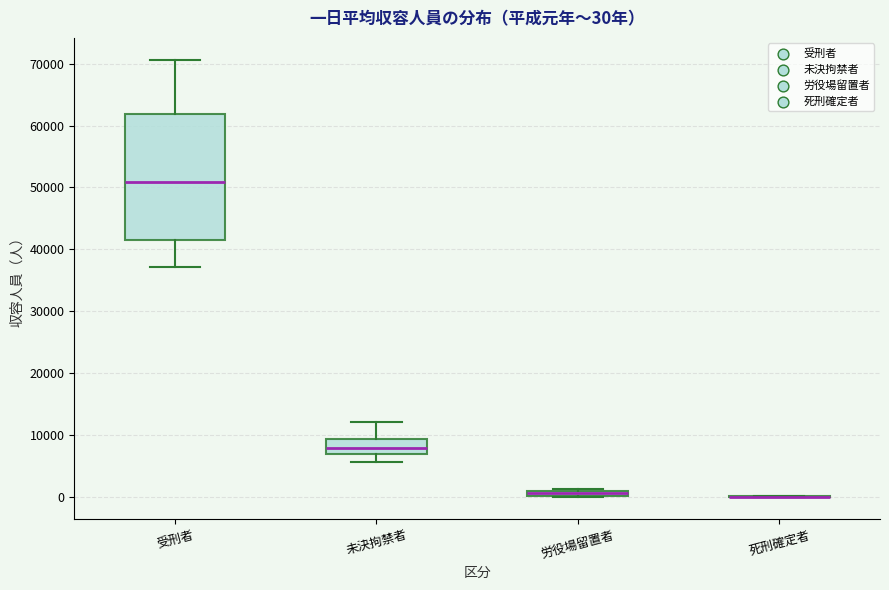

Which box is the tallest, from its lower edge to its upper edge?

受刑者